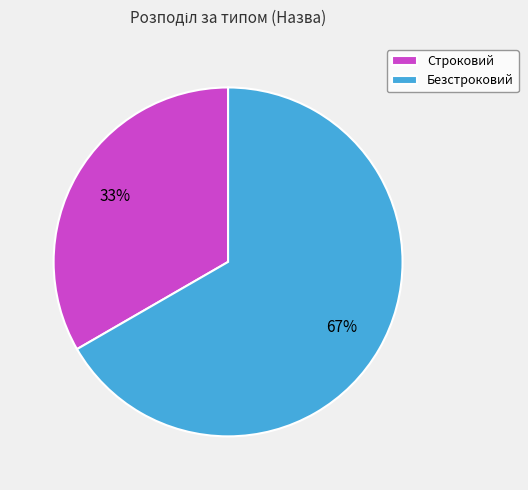

True or false: Строковий accounts for 45% of the total.

False